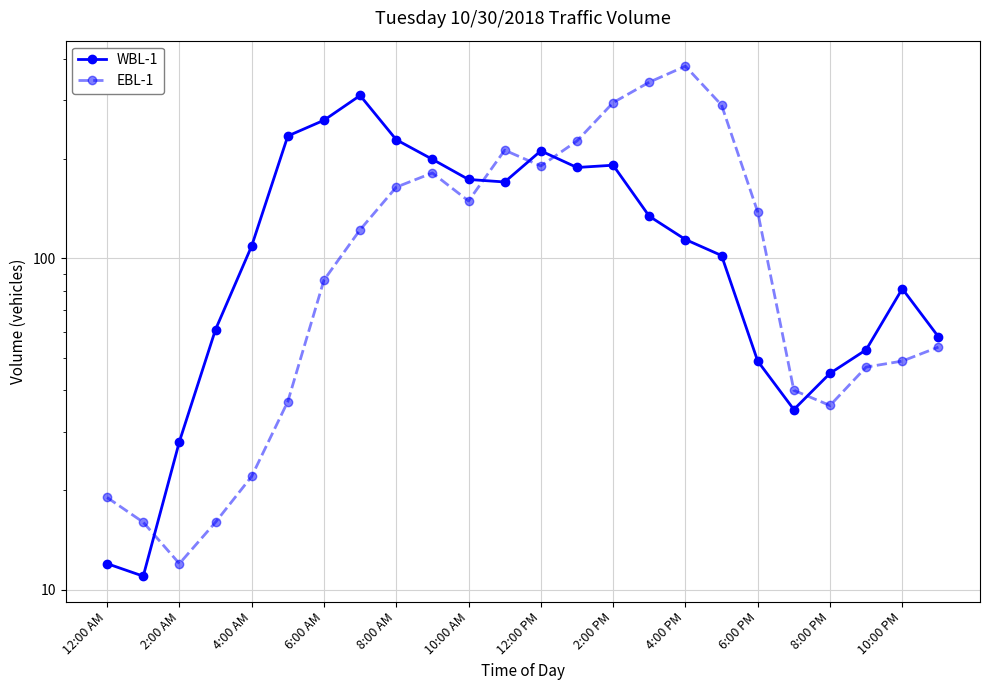

The value of EBL-1 at 13 is 138. True or false?

False